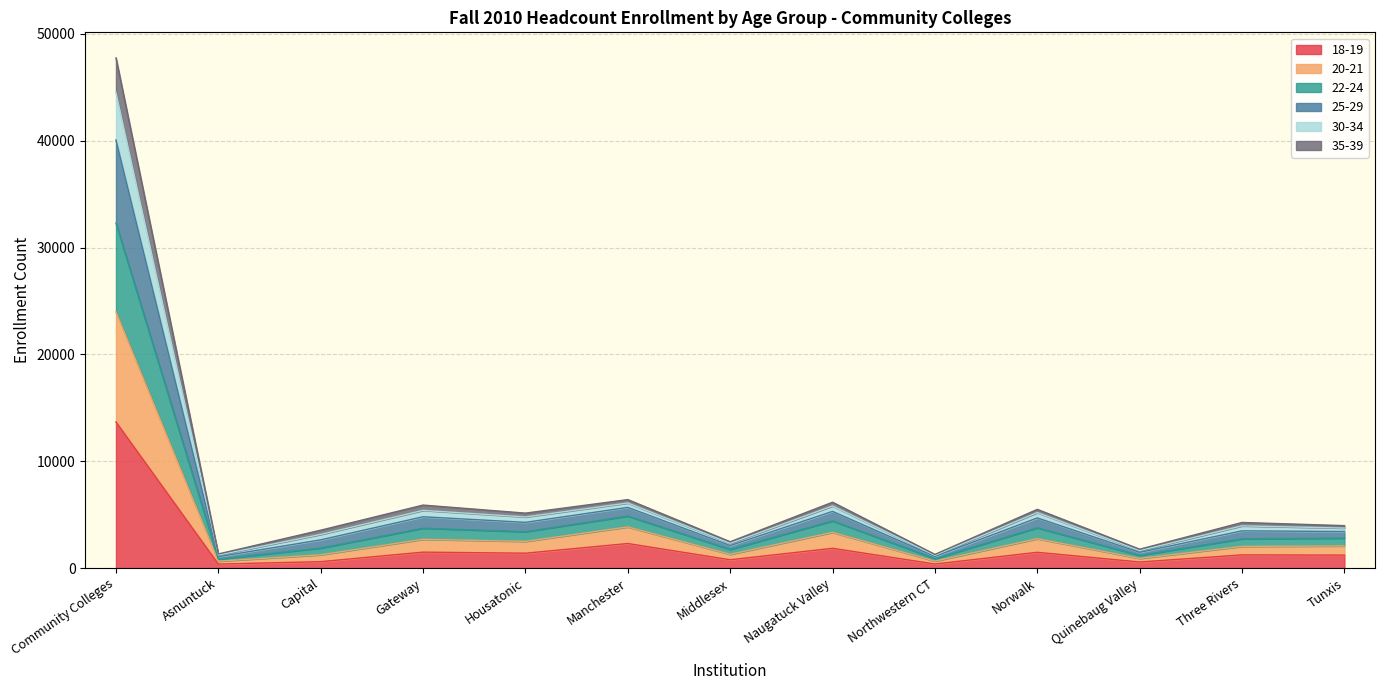

What is the maximum value shown in the chart?

47753